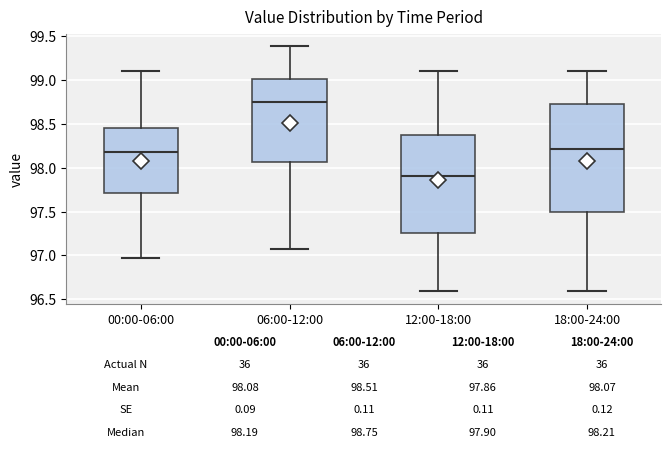

Which box's median line is the lowest?

12:00-18:00